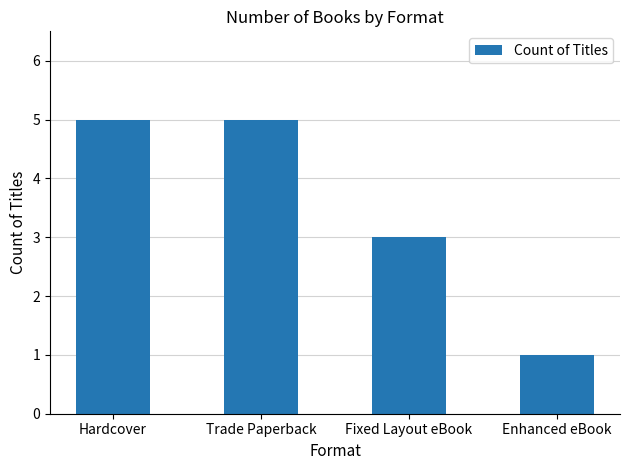

The chart shows a value of 8 at Hardcover. True or false?

False